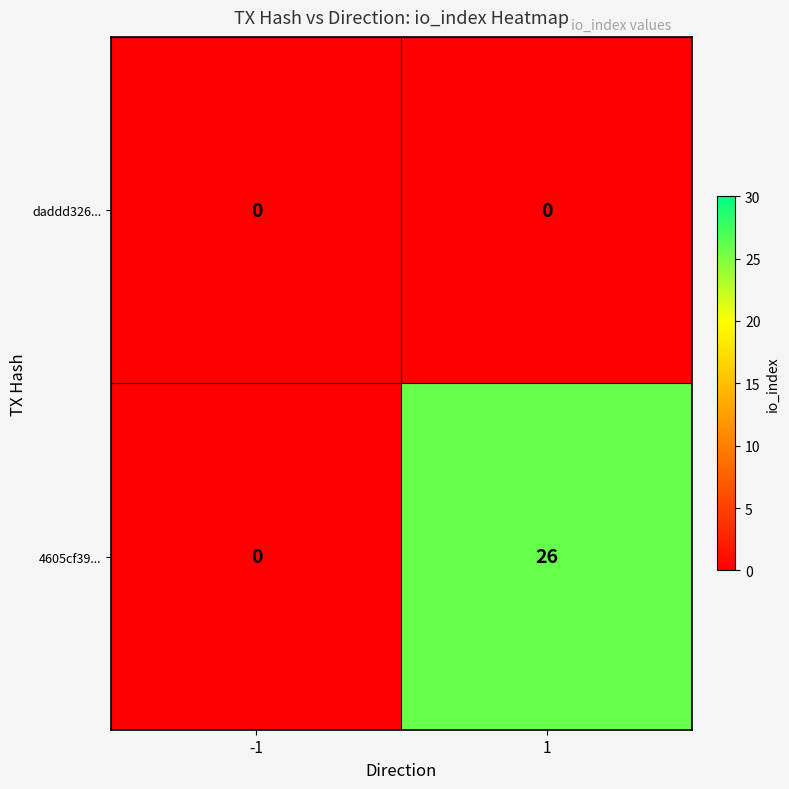

What is the greatest value displayed?

26